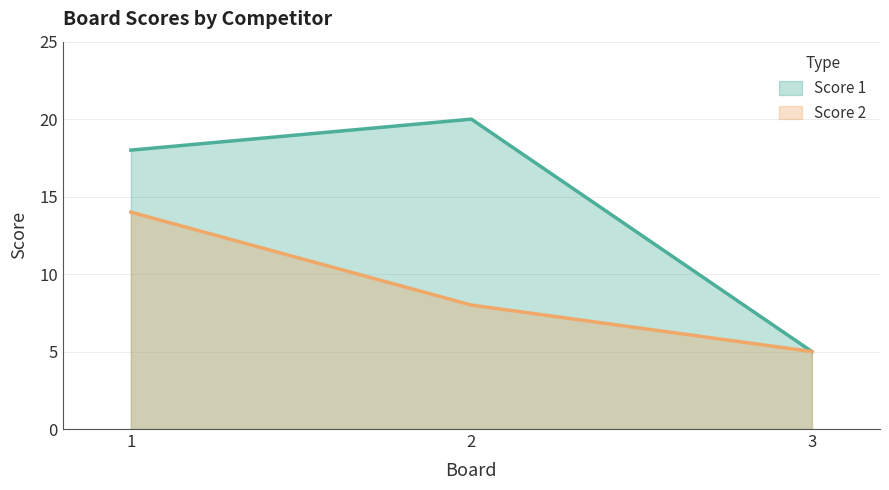

What is the highest value of the Score 2 series?

14